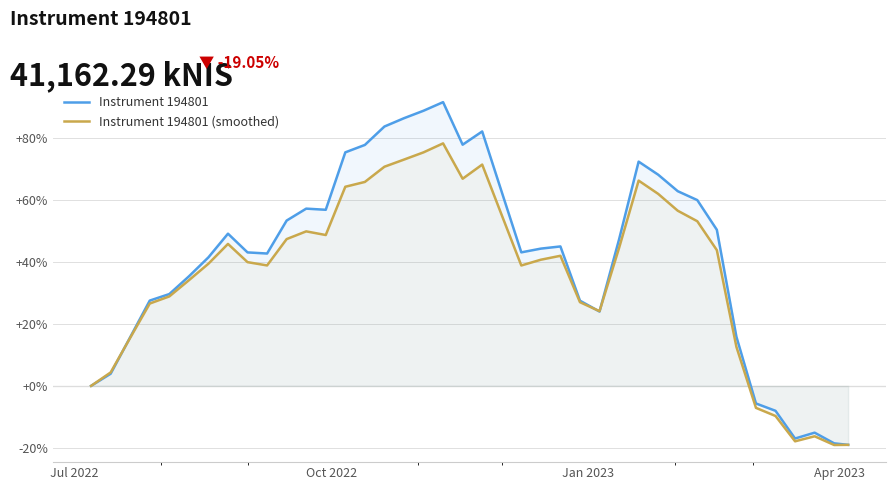

Rank the series by their average value, from lowest to highest.

Instrument 194801 (smoothed), Instrument 194801